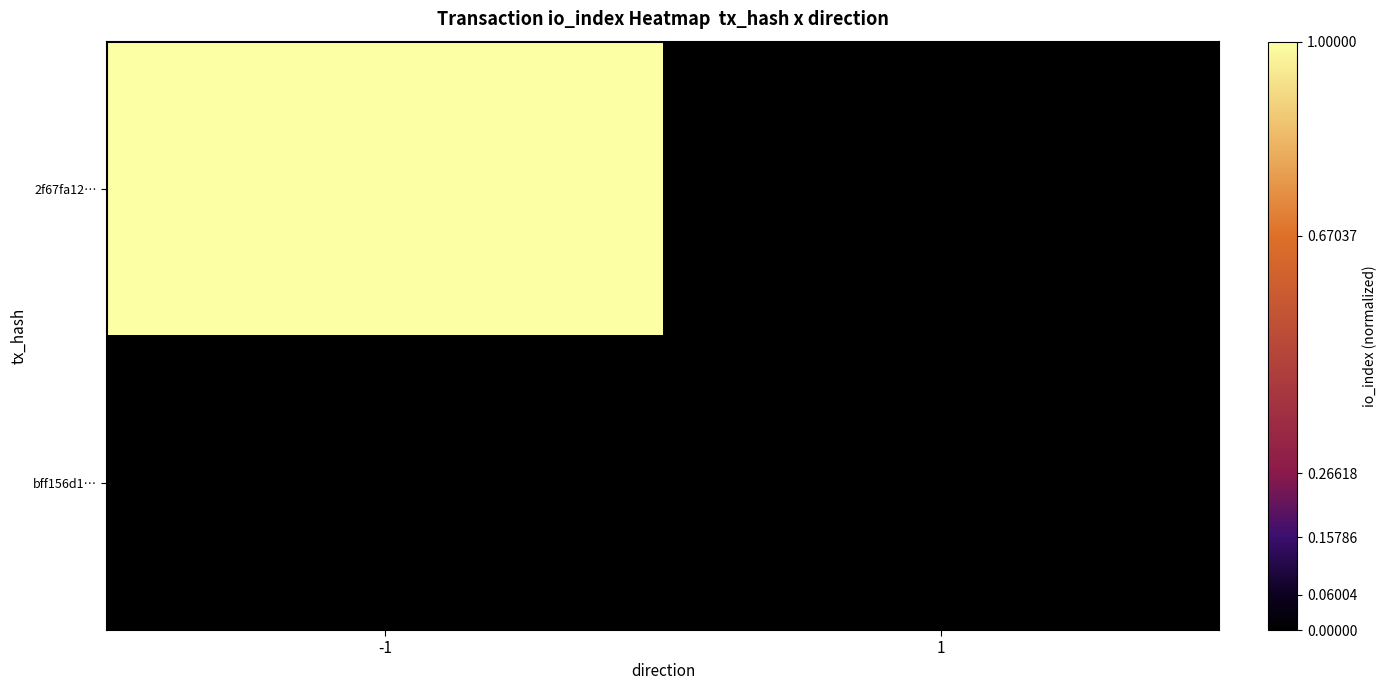

Reading right to left, extract all data points from this chart.

2f67fa12…: 1=0.0	-1=1.0
bff156d1…: 1=0.0	-1=0.0